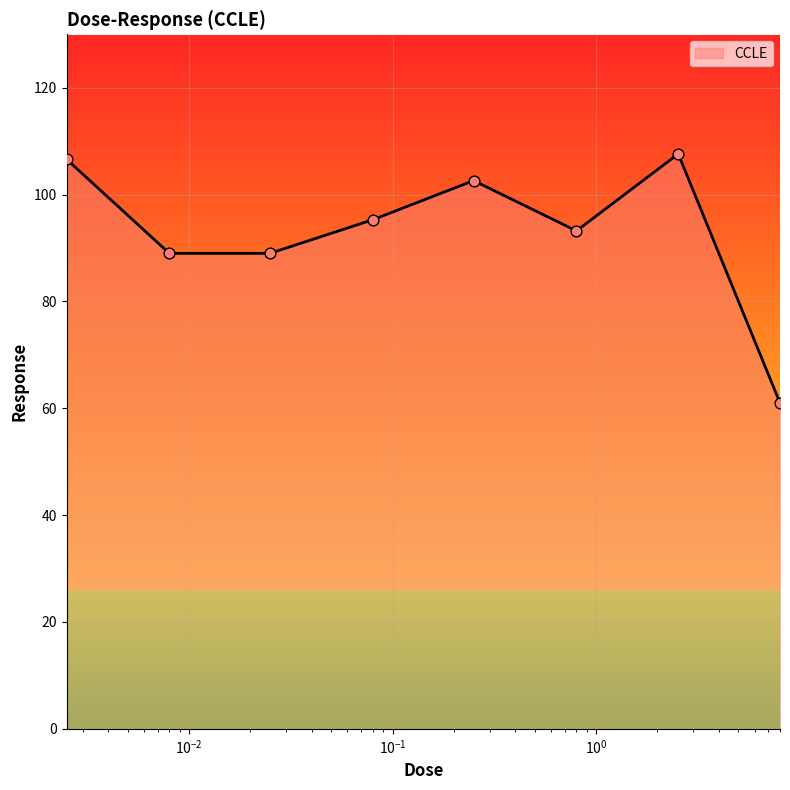

How many interior local peaks (higher than both neighbors) does the data have?

2